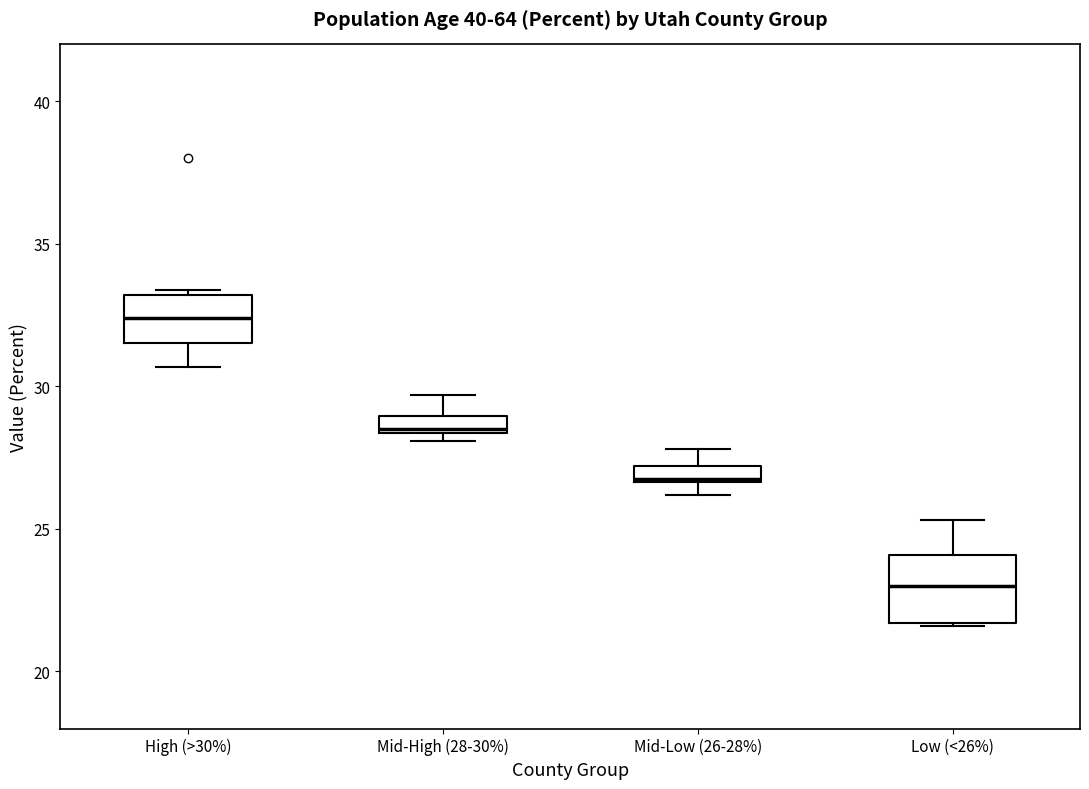

Where is the upper edge of the box for Mid-High (28-30%) on the y-axis? The values are not printed on the chart, so give them approximately, as read against the axis.

29.0